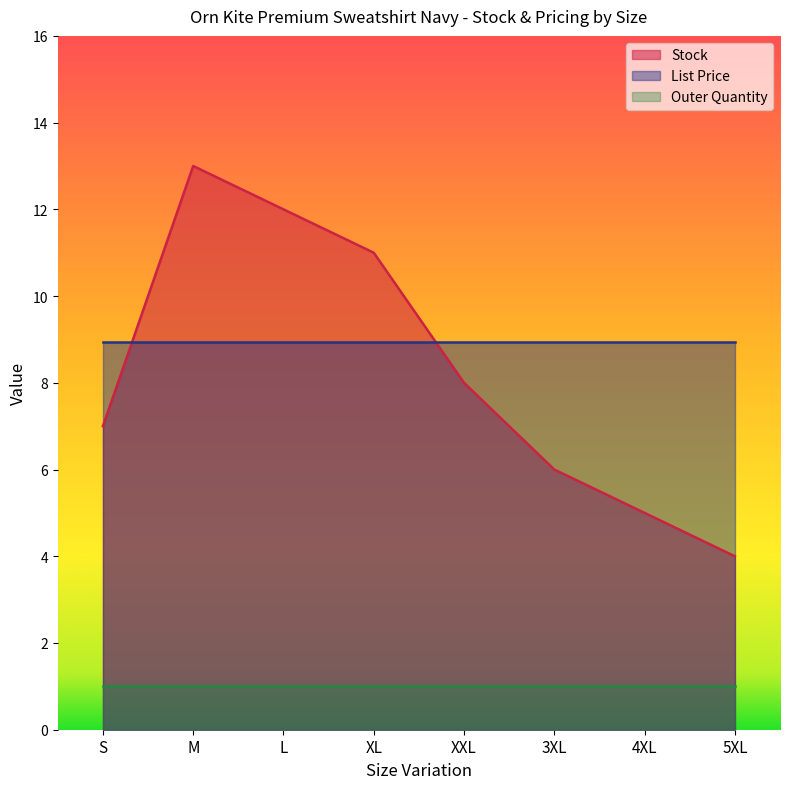

How many data points does each series have?

8